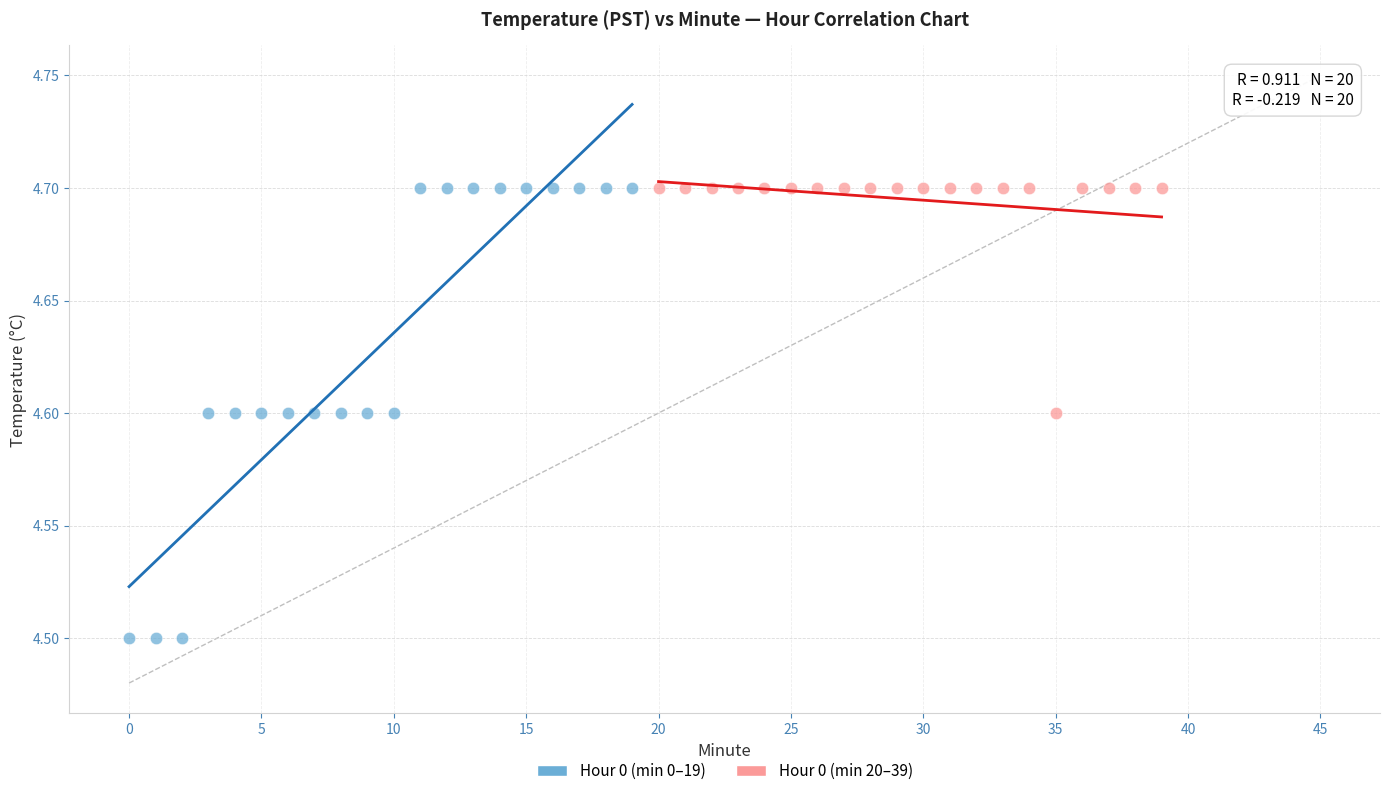

Which series reaches the minimum Y coordinate?

Hour 0 (min 0–19)